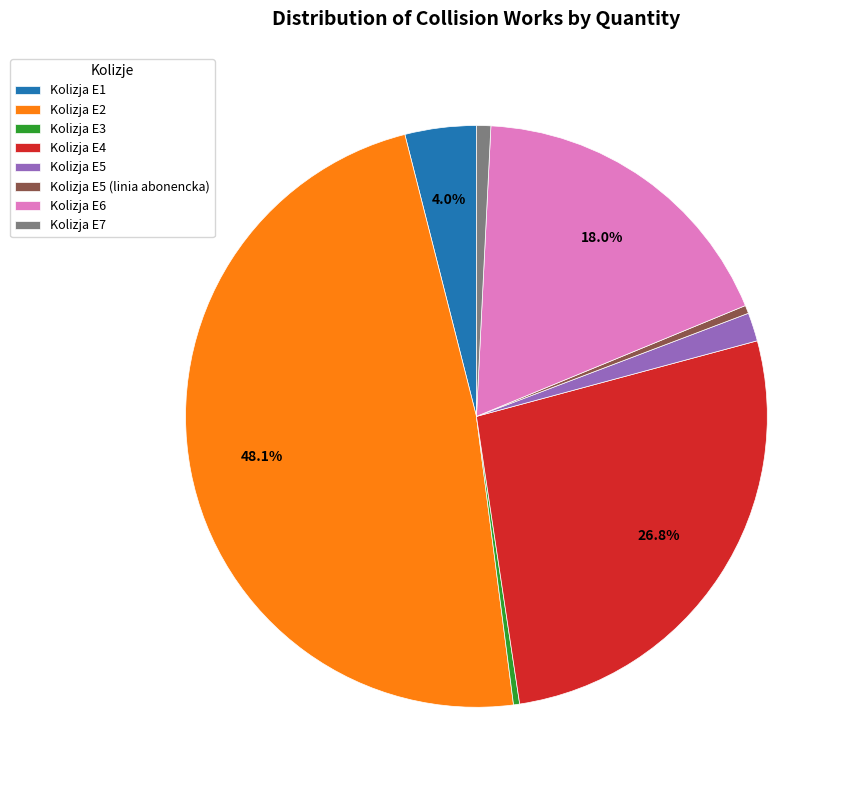

How many slices are in this pie chart?

8